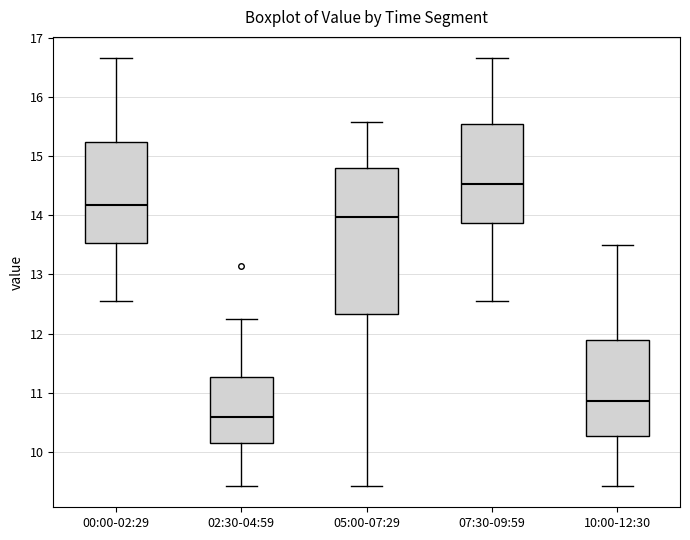

Reading left to right, transcribe this box plot: for each box, give where its median line is, the range the box spans, and where its two whiskers end, as read against the y-axis. The values are not printed on the chart, so give them approximately, as read against the axis.

00:00-02:29: median 14.2, box 13.5 to 15.2, whiskers 12.6 to 16.7
02:30-04:59: median 10.6, box 10.2 to 11.3, whiskers 9.4 to 12.3
05:00-07:29: median 14.0, box 12.3 to 14.8, whiskers 9.4 to 15.6
07:30-09:59: median 14.5, box 13.9 to 15.5, whiskers 12.6 to 16.7
10:00-12:30: median 10.9, box 10.3 to 11.9, whiskers 9.4 to 13.5